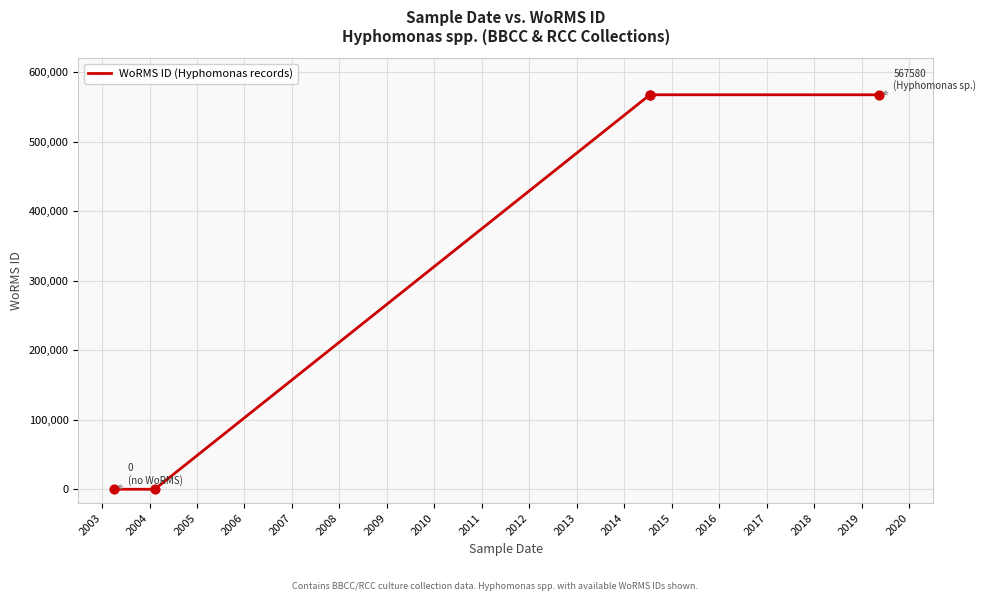

Between 2006 and 2003, which is larger?

2006